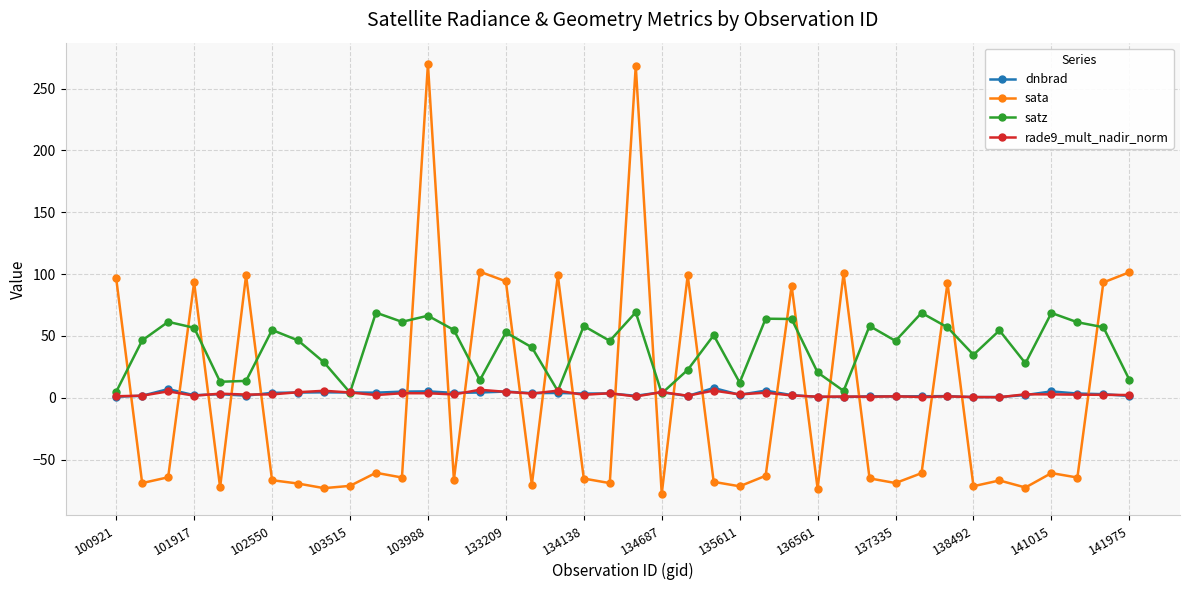

Which series has the largest total across all categories?

satz